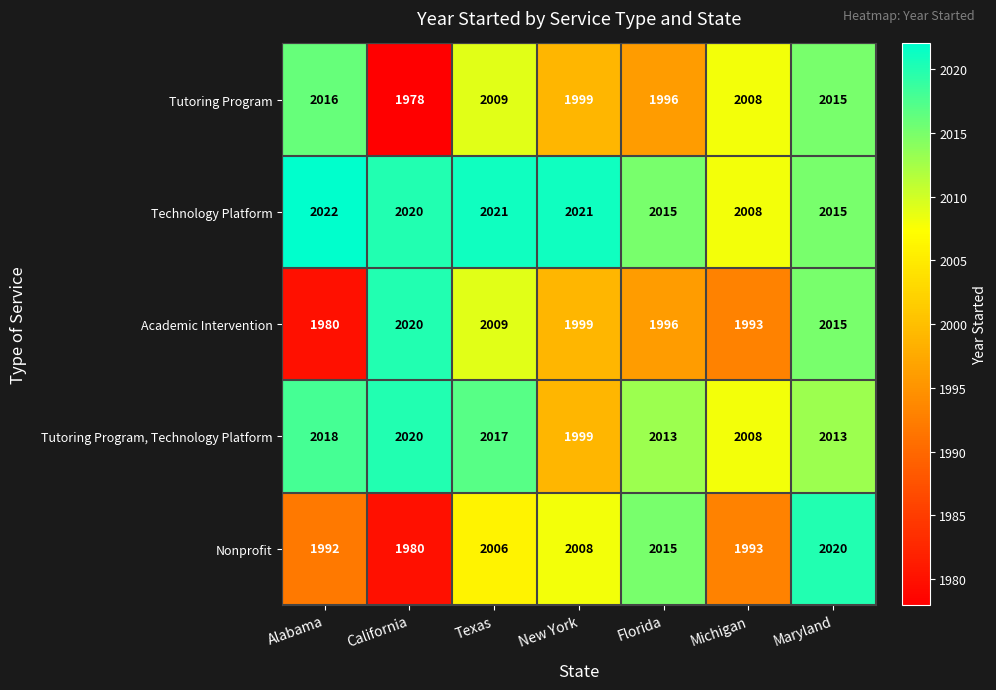

Between Alabama and California, which series saw the biggest shift?

Academic Intervention